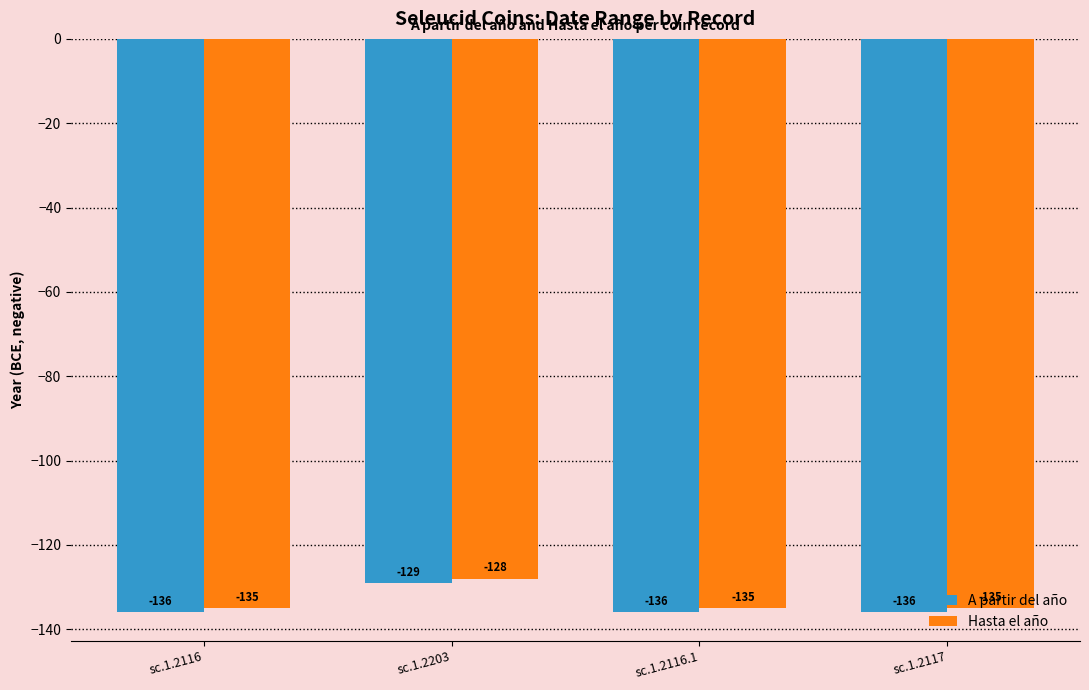

At which label does A partir del año reach its peak?

sc.1.2203